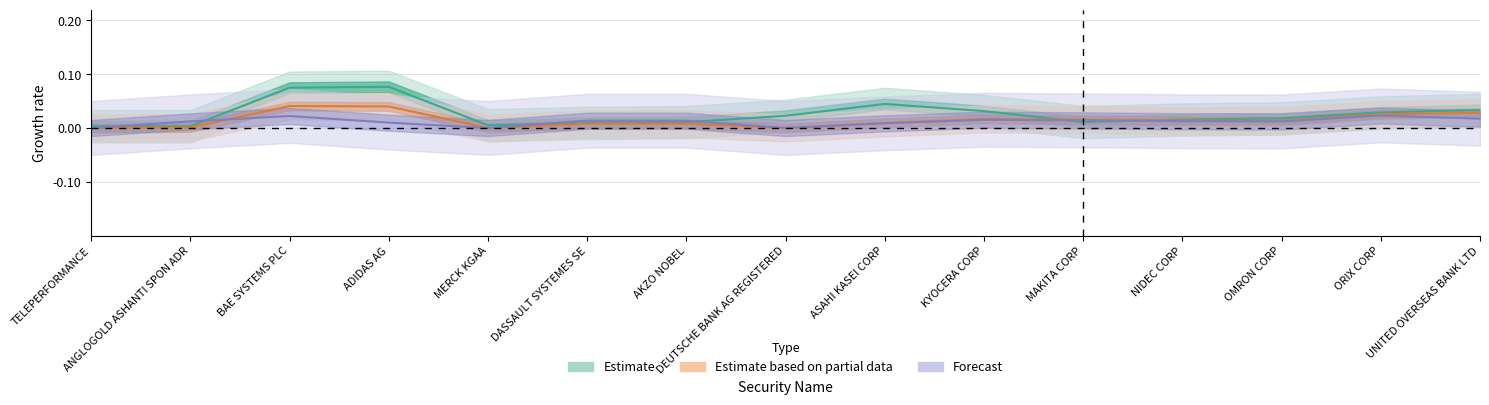

What is the label of the 9th point from the left?

ASAHI KASEI CORP